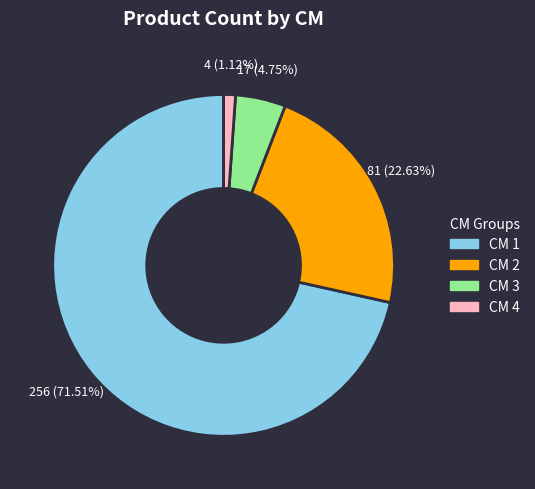

Count the number of slices in the pie.

4